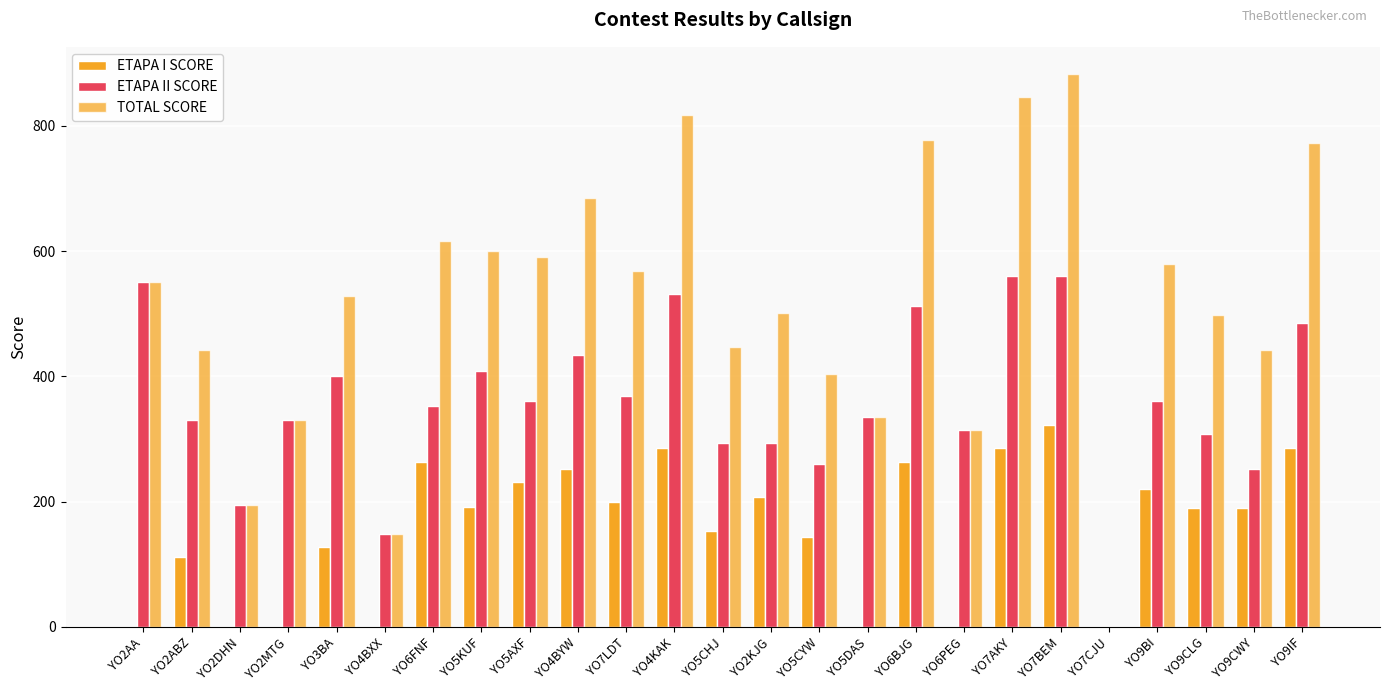

How many groups of bars are there?

25